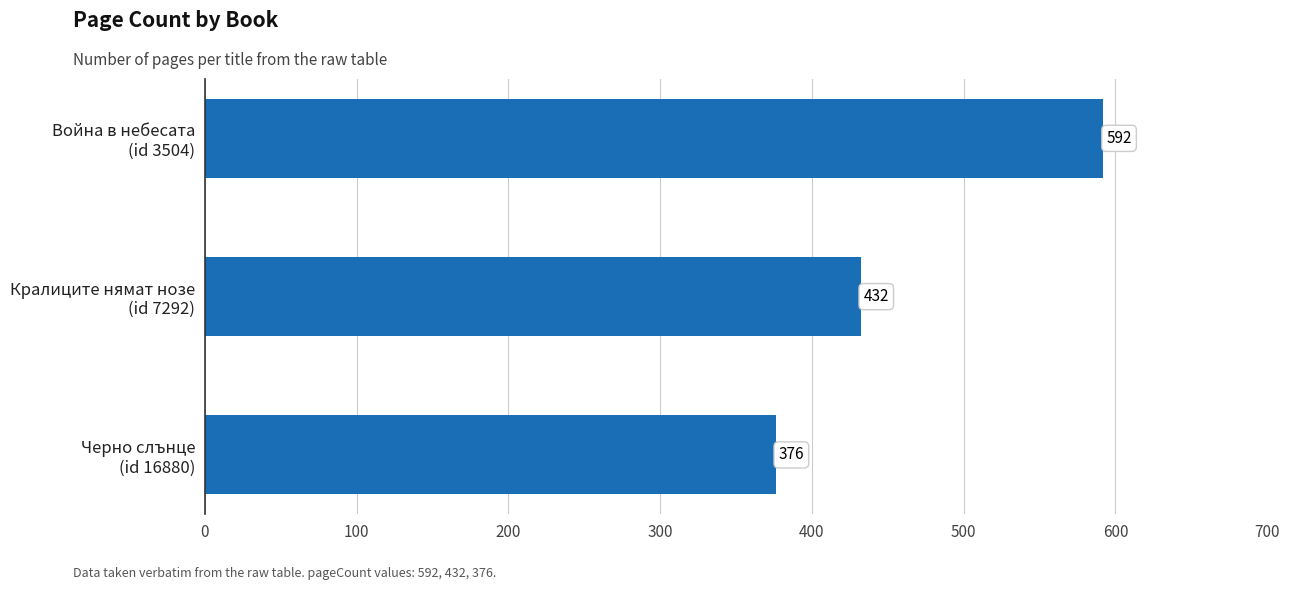

What is the difference between the maximum and minimum values?

216